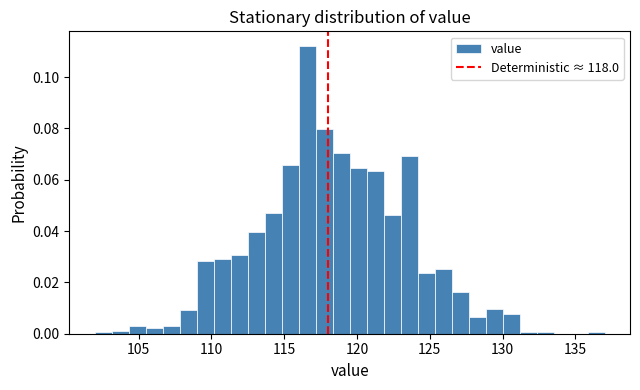

Read against the x-axis, roughly where is the centre of the tallest bar?

116.5